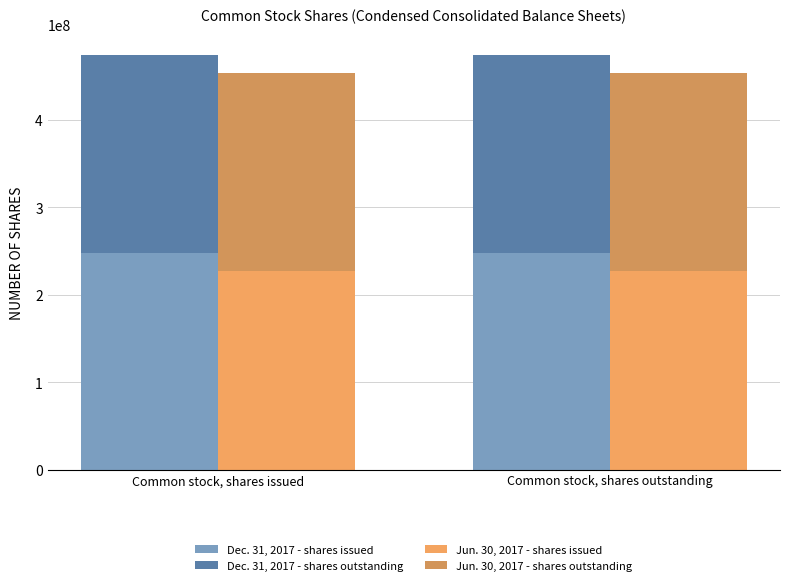

How many bars are there in each group?

4